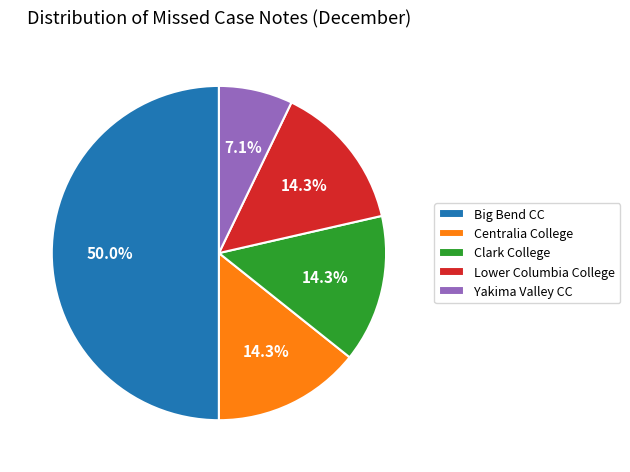

Which slice is the largest?

Big Bend CC